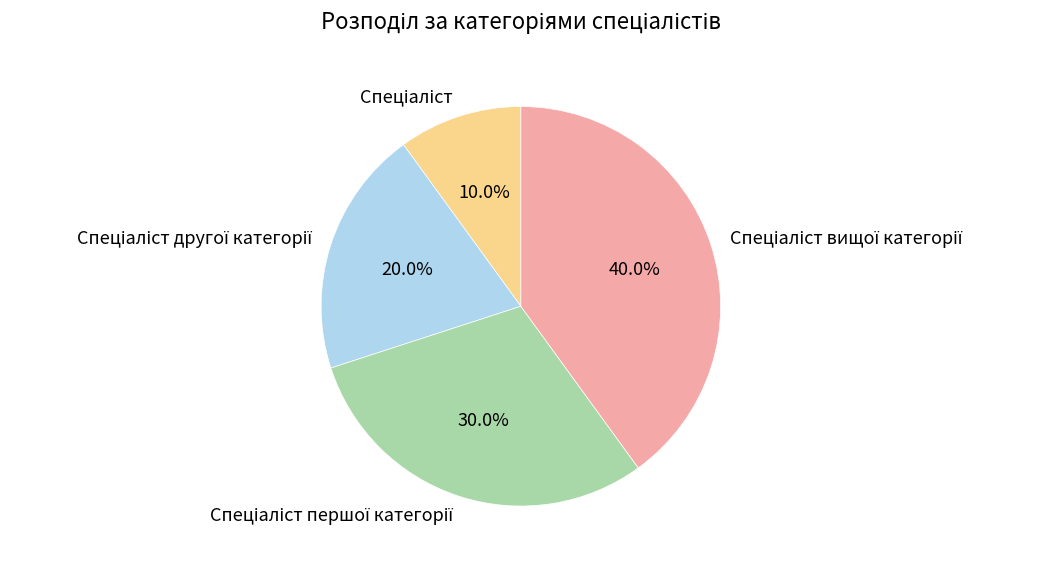

Is there a majority slice in this chart?

No